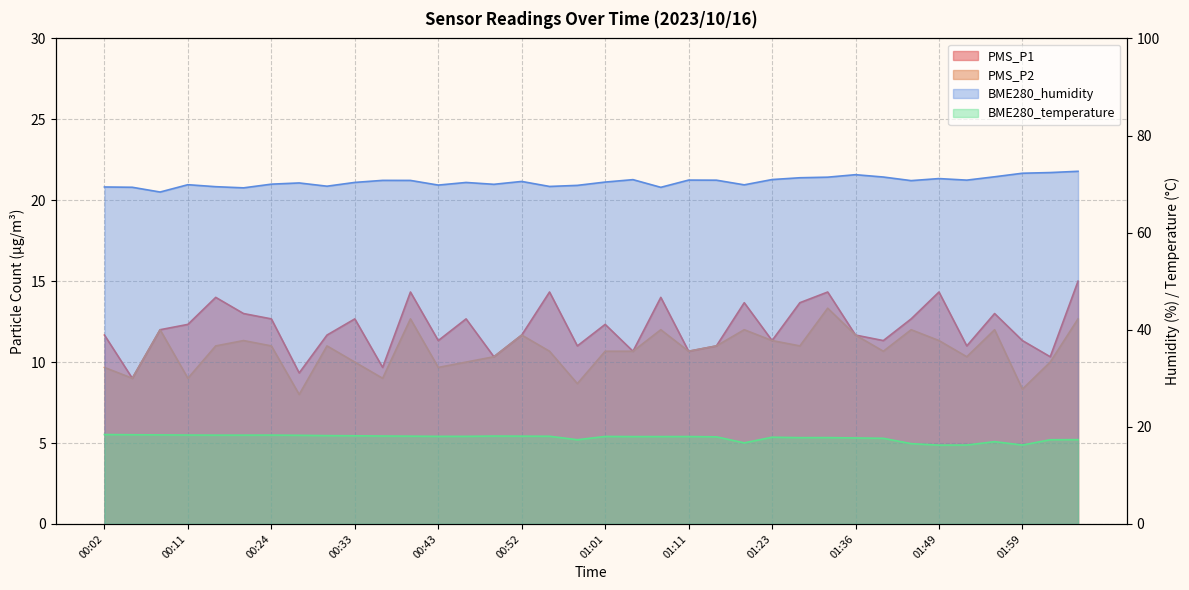

What is the difference between the highest and lowest values at 01:17?

57.8